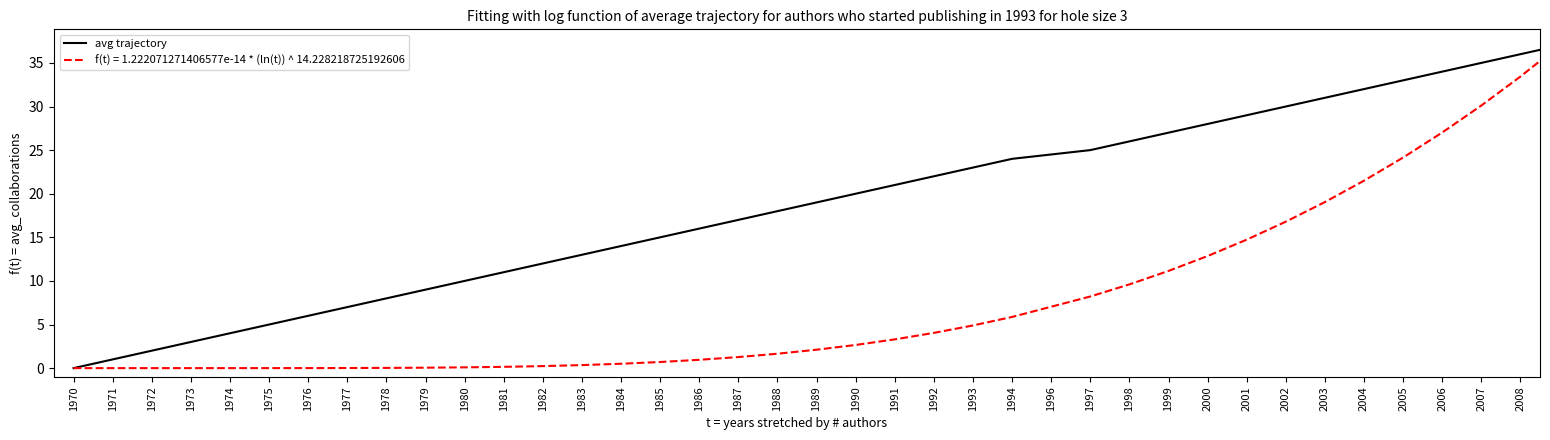

What is the highest value of the f(t) = 1.222071271406577e-14 * (ln(t)) ^ 14.228218725192606 series?

37.0